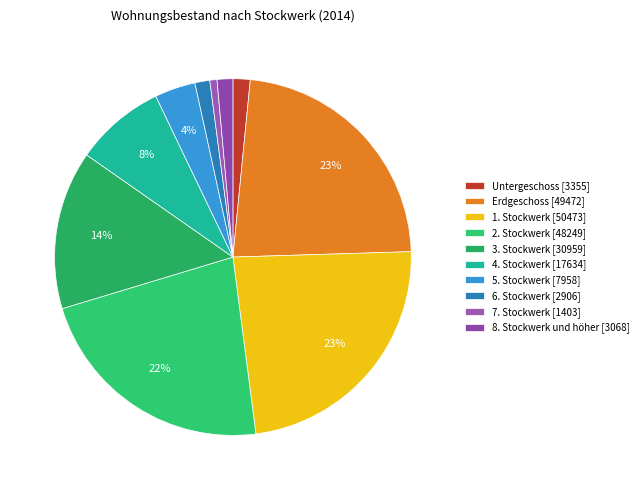

Which slice is the largest?

1. Stockwerk